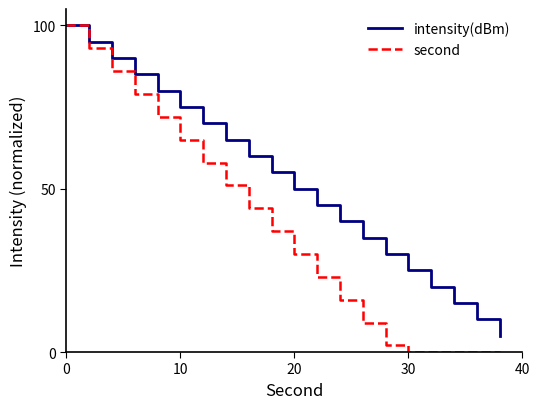

What is the greatest value displayed?

100